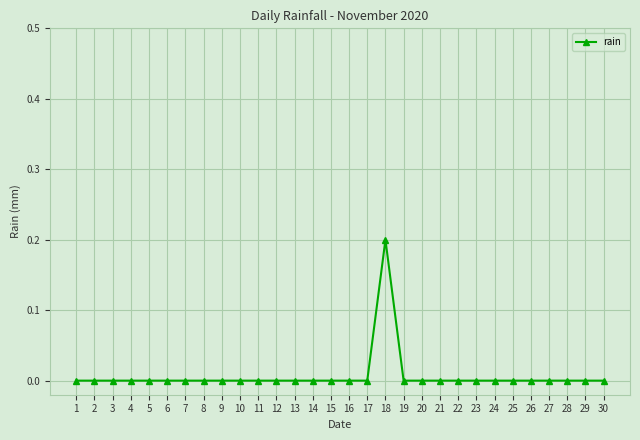

The chart shows a value of 0.1 at 27. True or false?

False